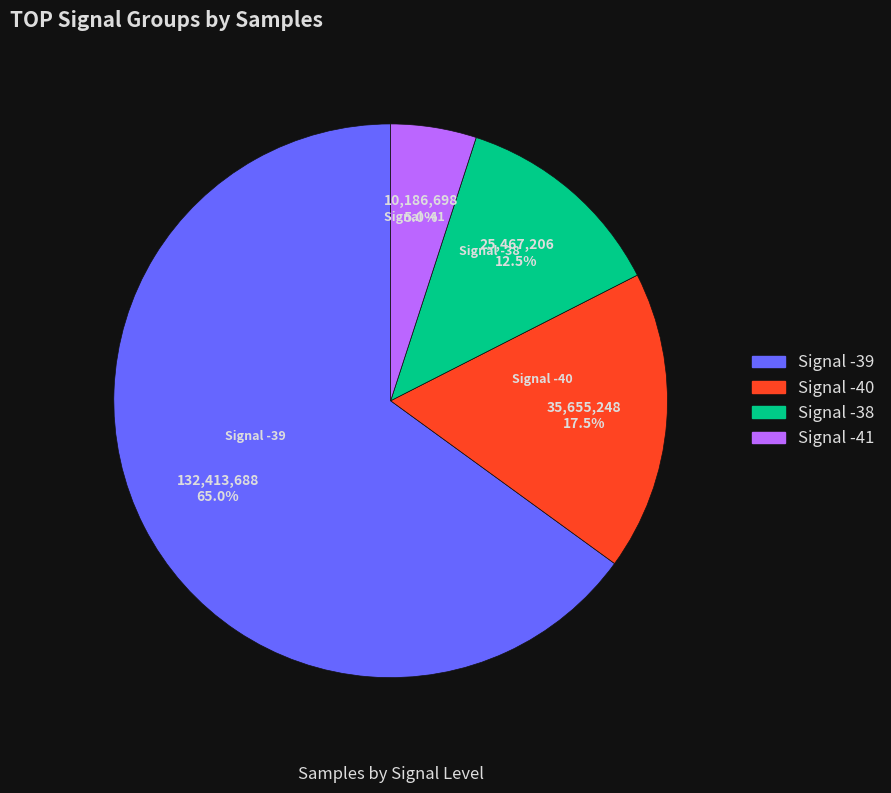

Is there a majority slice in this chart?

Yes